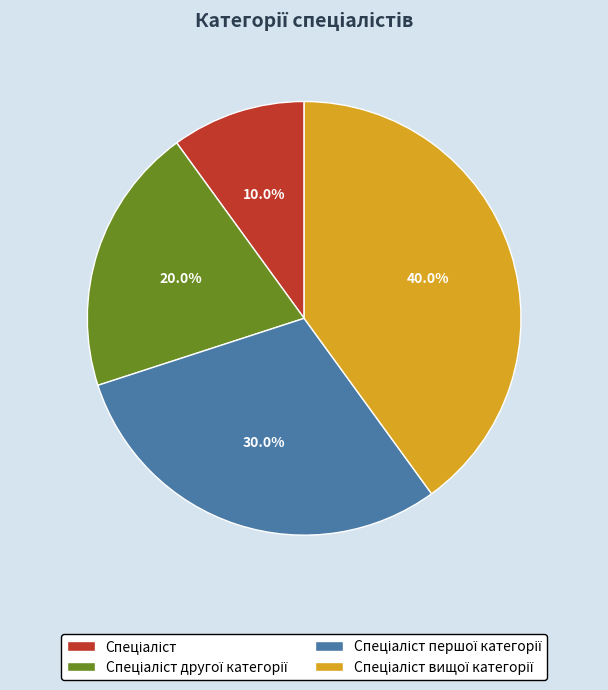

To the nearest percent, what is the average slice percentage?

25%